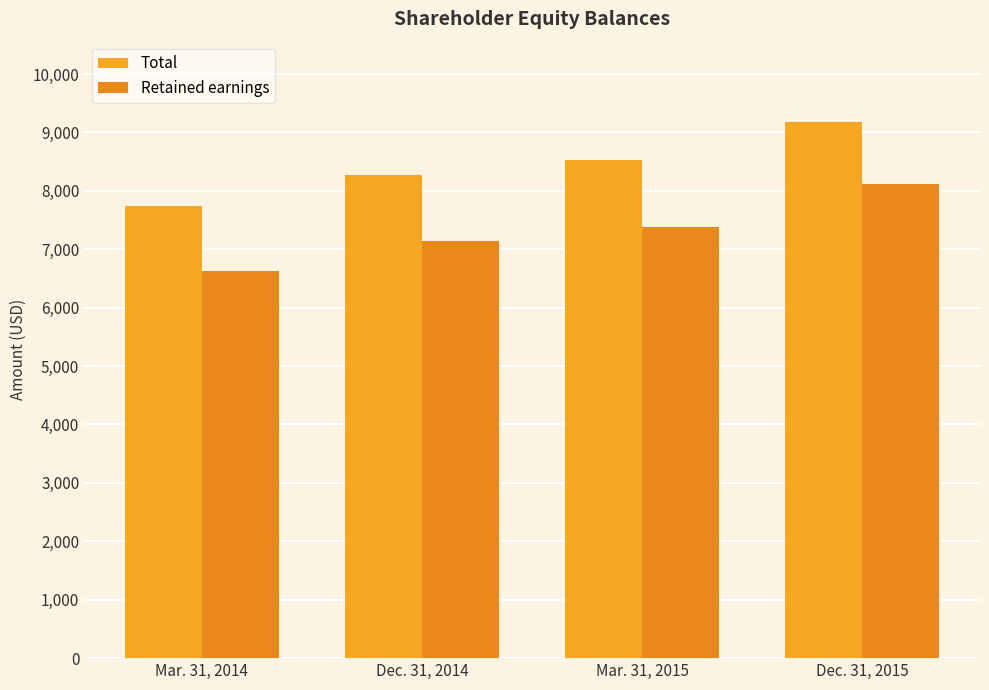

List the labels in order of Retained earnings value, smallest first.

Mar. 31, 2014, Dec. 31, 2014, Mar. 31, 2015, Dec. 31, 2015